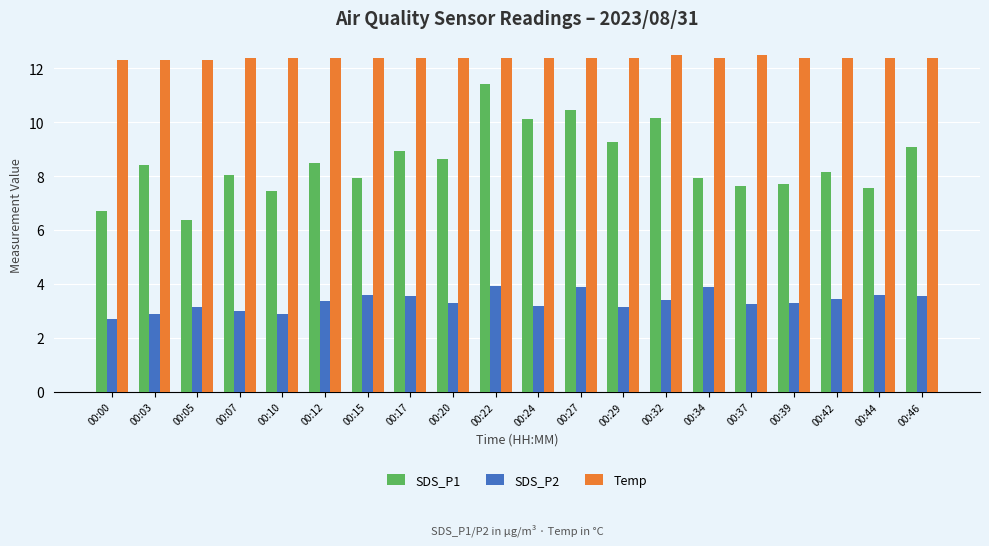

Is the value of Temp at 00:46 greater than the value of SDS_P2 at 00:29?

Yes